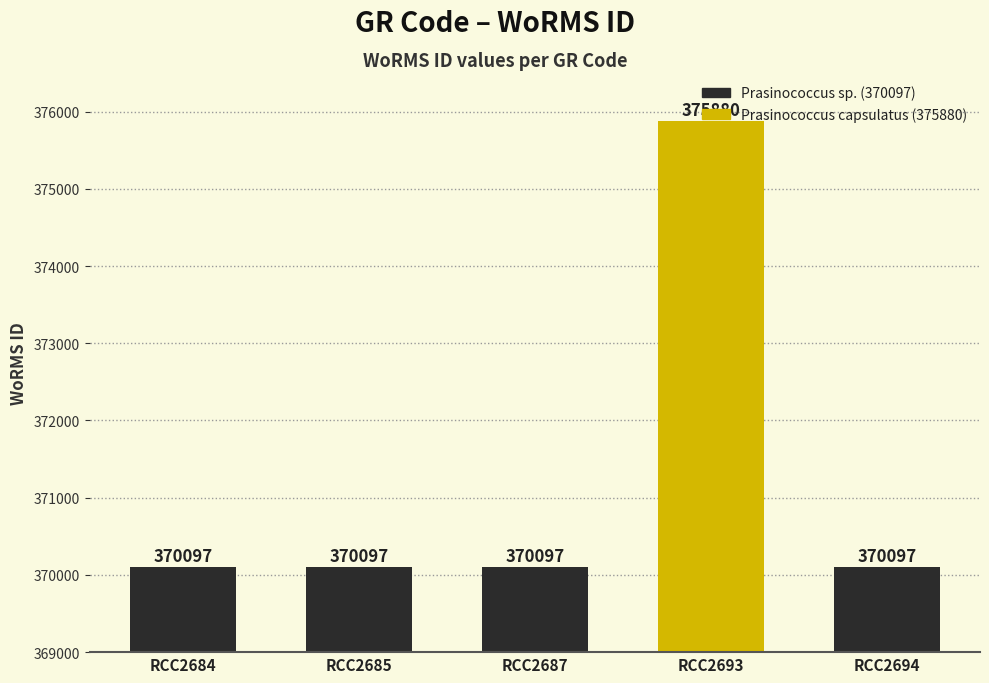

List the labels in order of value, smallest first.

RCC2684, RCC2685, RCC2687, RCC2694, RCC2693